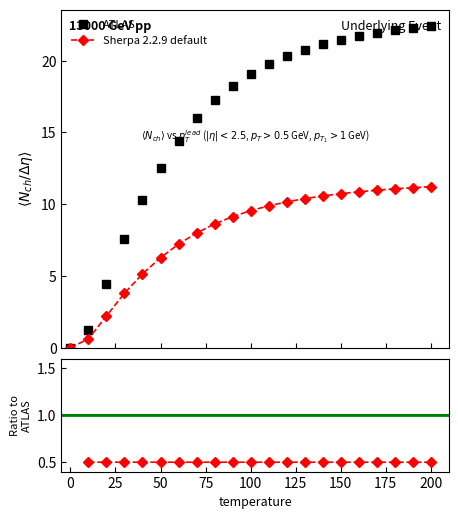

What is the value of the ATLAS point at the 7th from the left?

14.4